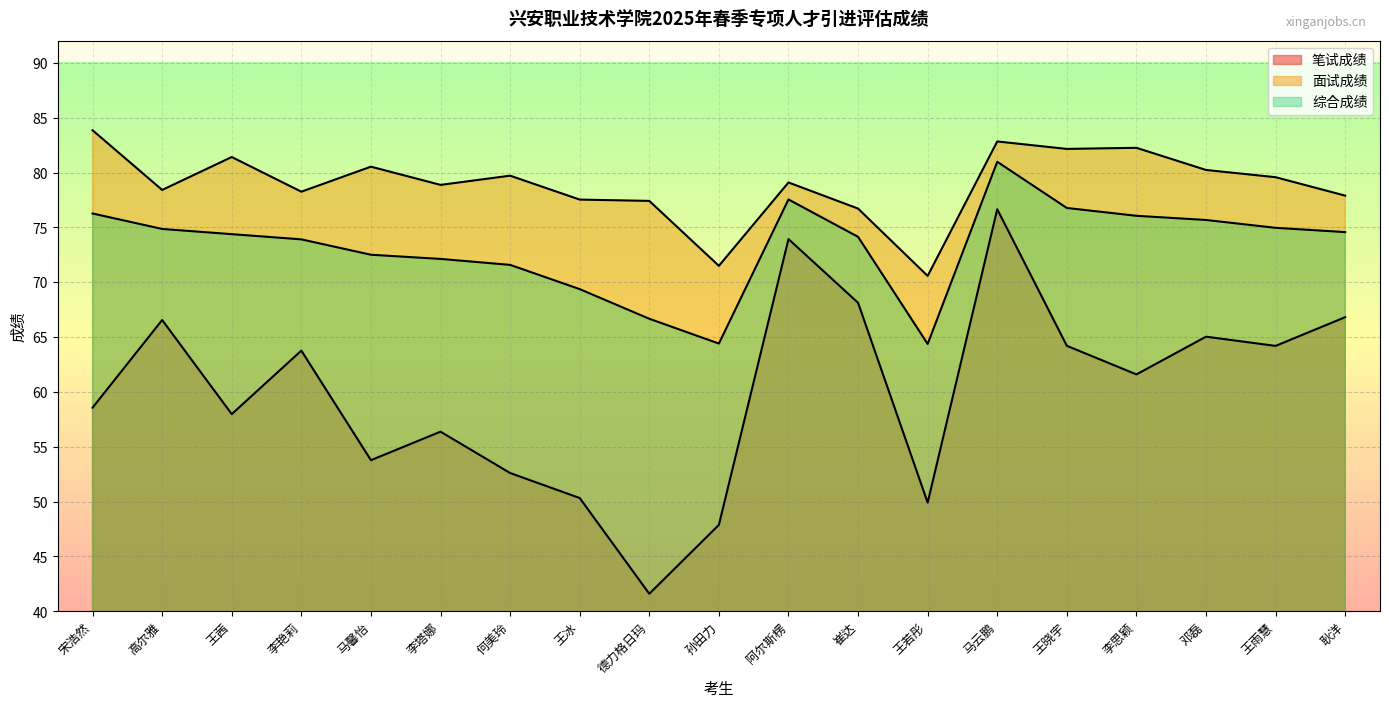

What is the label of the 13th point from the left?

王若彤